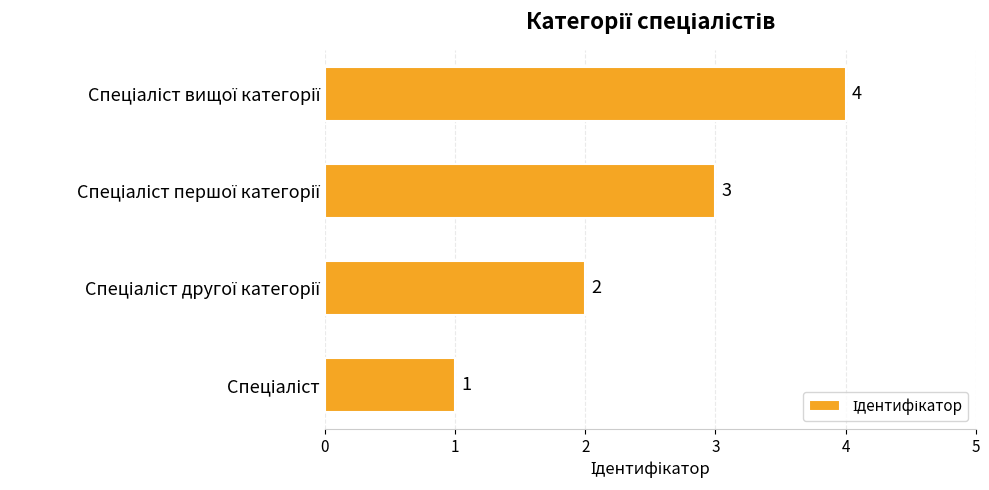

How many values are between 2 and 4?

3